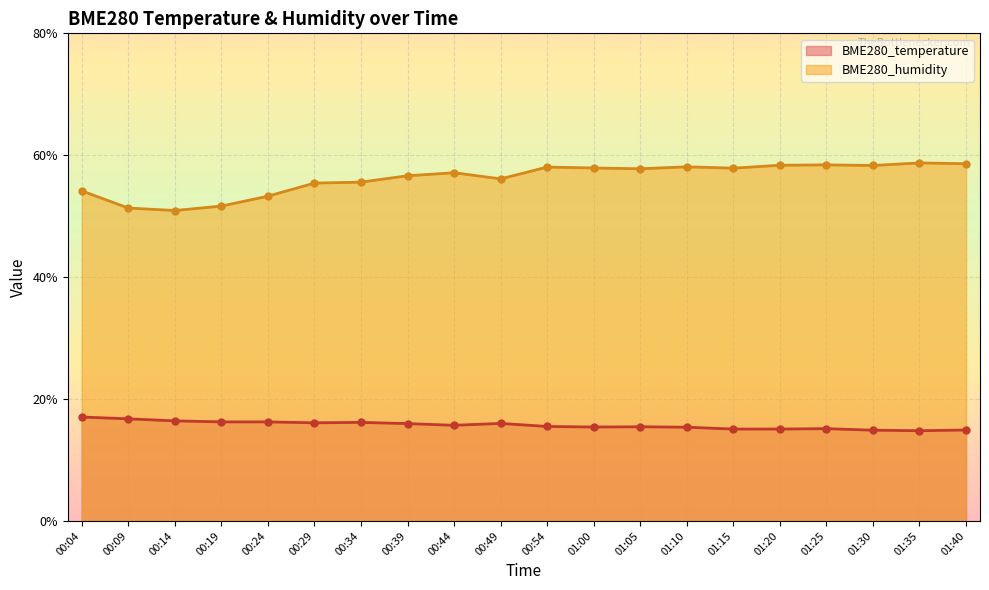

What is the label of the 4th point from the left?

00:19